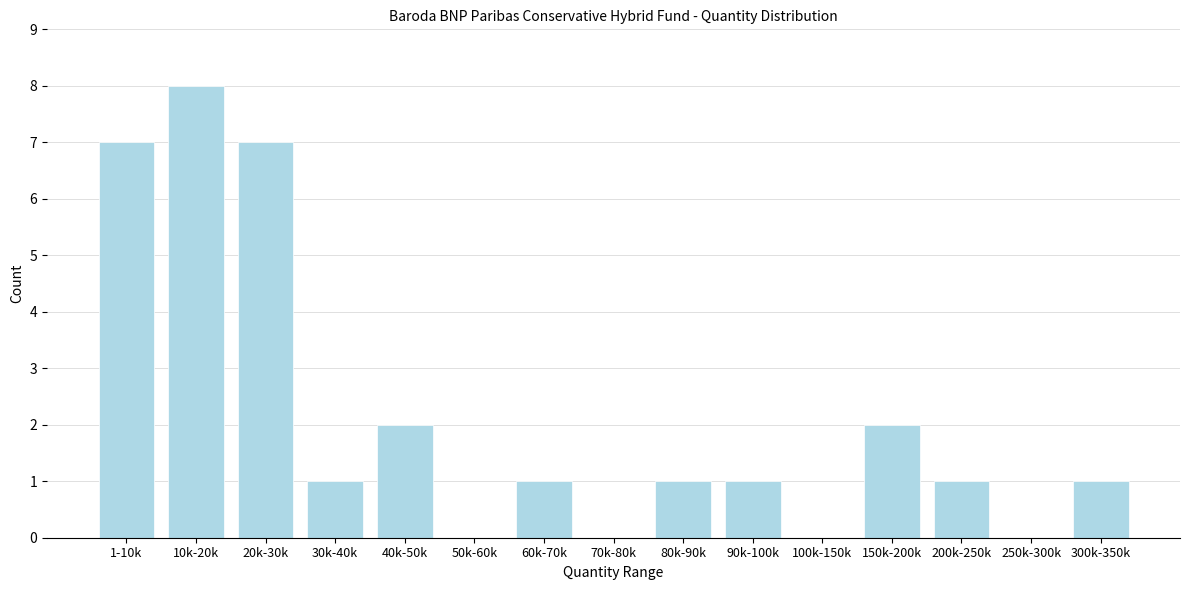

Reading right to left, extract all data points from this chart.

300k-350k=1	250k-300k=0	200k-250k=1	150k-200k=2	100k-150k=0	90k-100k=1	80k-90k=1	70k-80k=0	60k-70k=1	50k-60k=0	40k-50k=2	30k-40k=1	20k-30k=7	10k-20k=8	1-10k=7